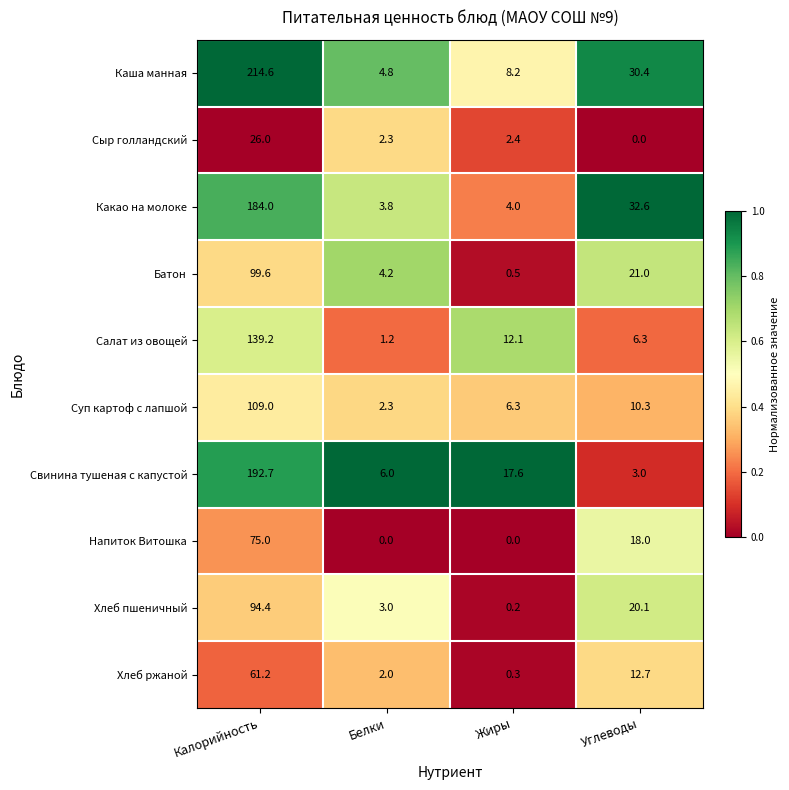

Where does the Батон series first go above 21?

Калорийность